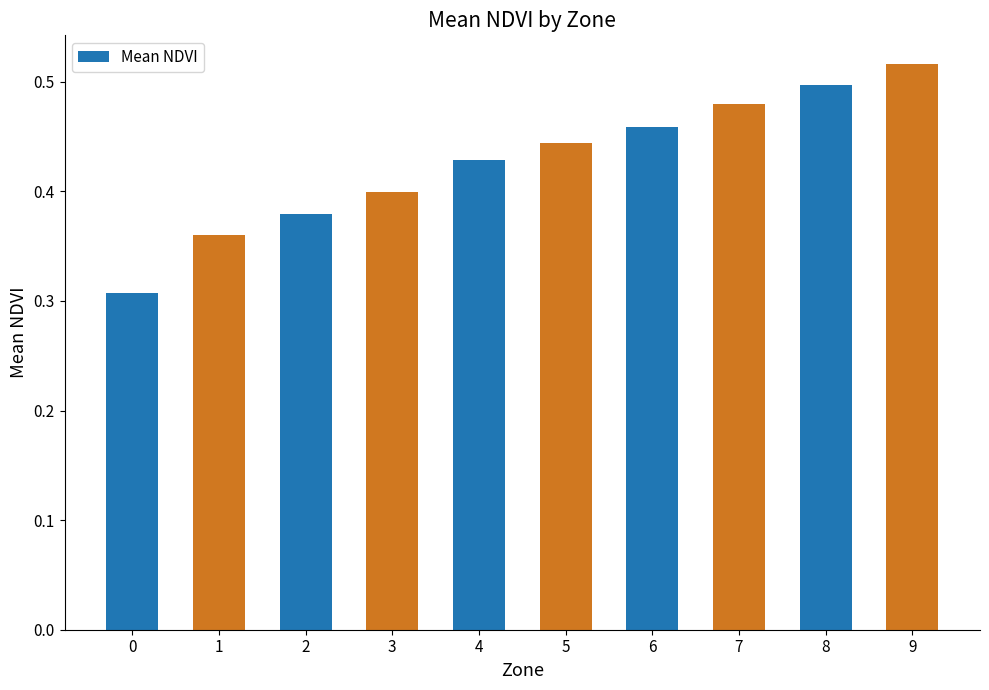

Which label corresponds to the largest value in the chart?

9